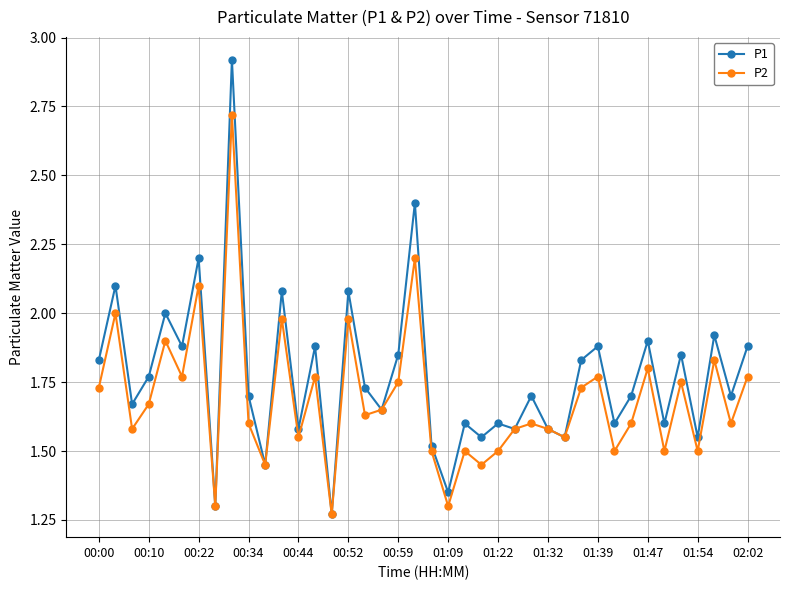

Which series has the widest spread of values?

P1